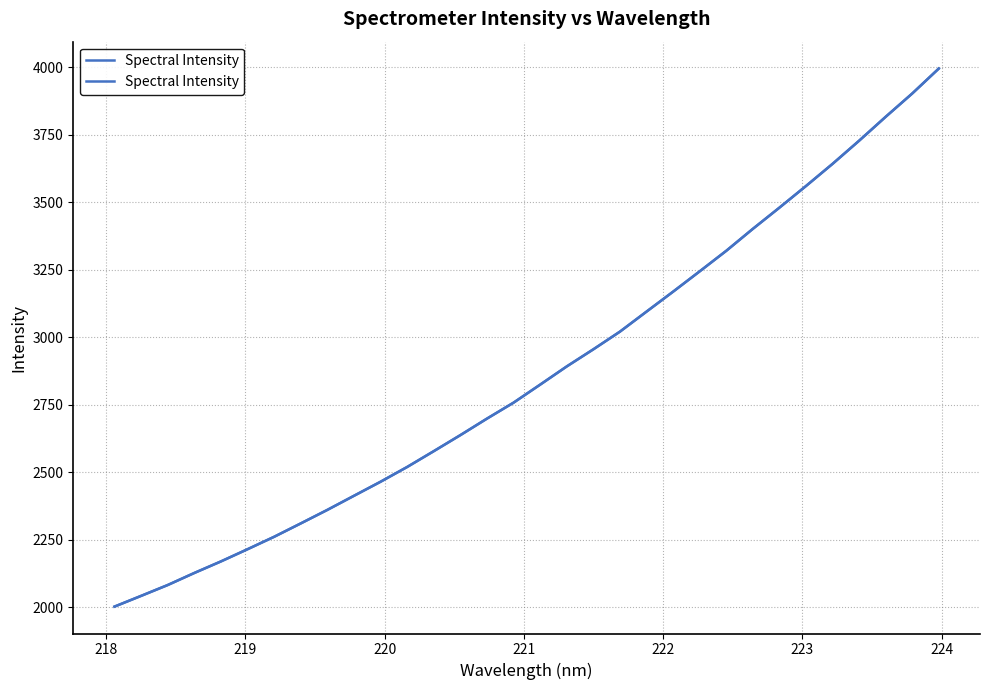

How many lines are shown in the chart?

1